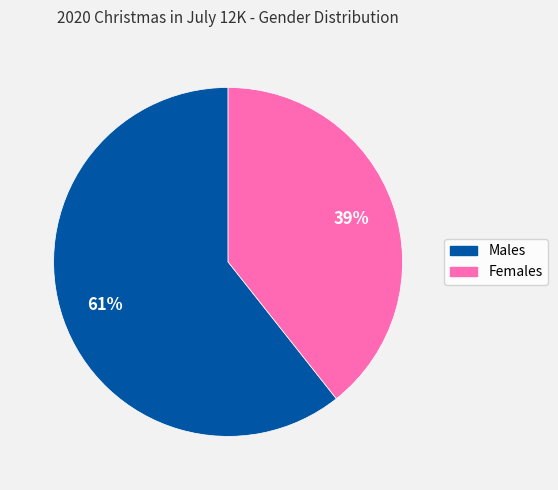

Is there any slice that represents more than half of the pie?

Yes